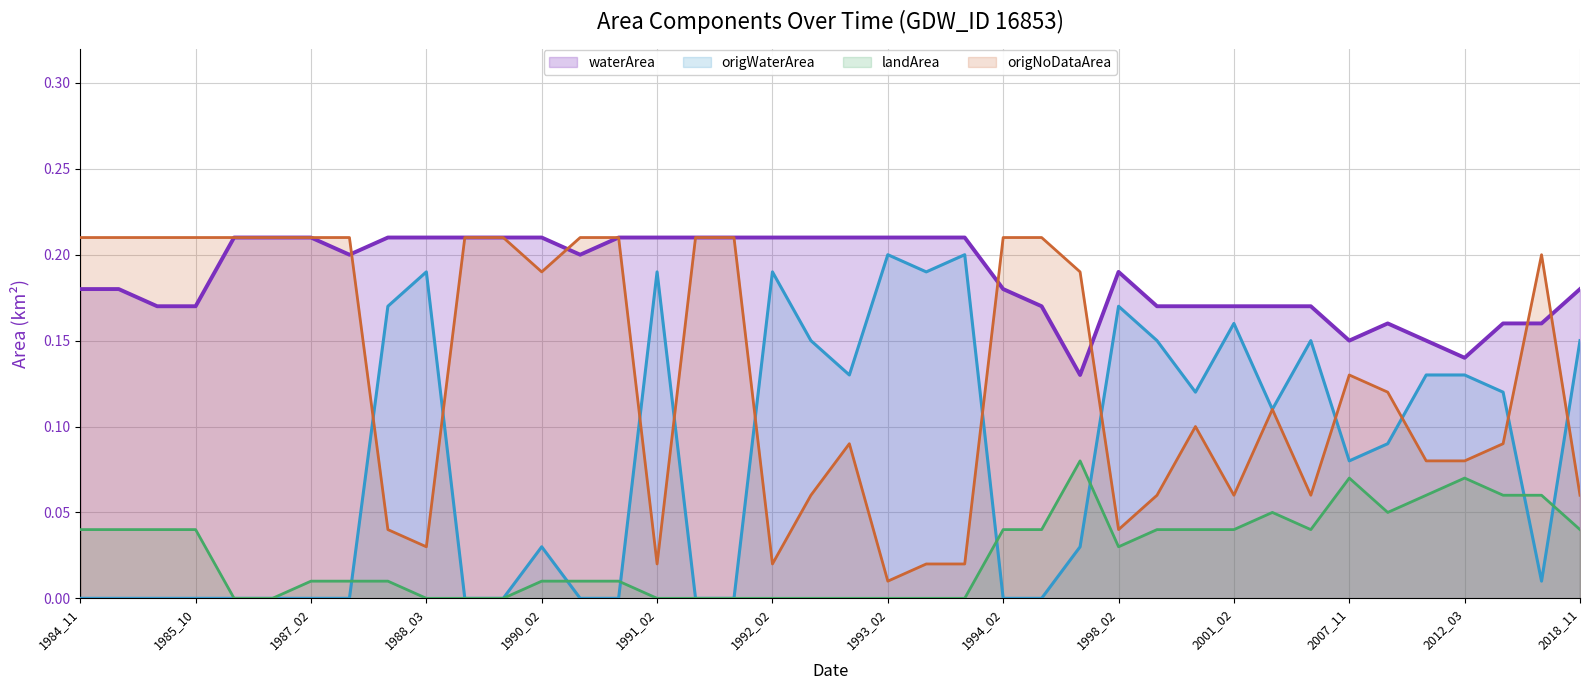

Is the value of origNoDataArea at 1986_11 greater than the value of origWaterArea at 1987_03?

Yes